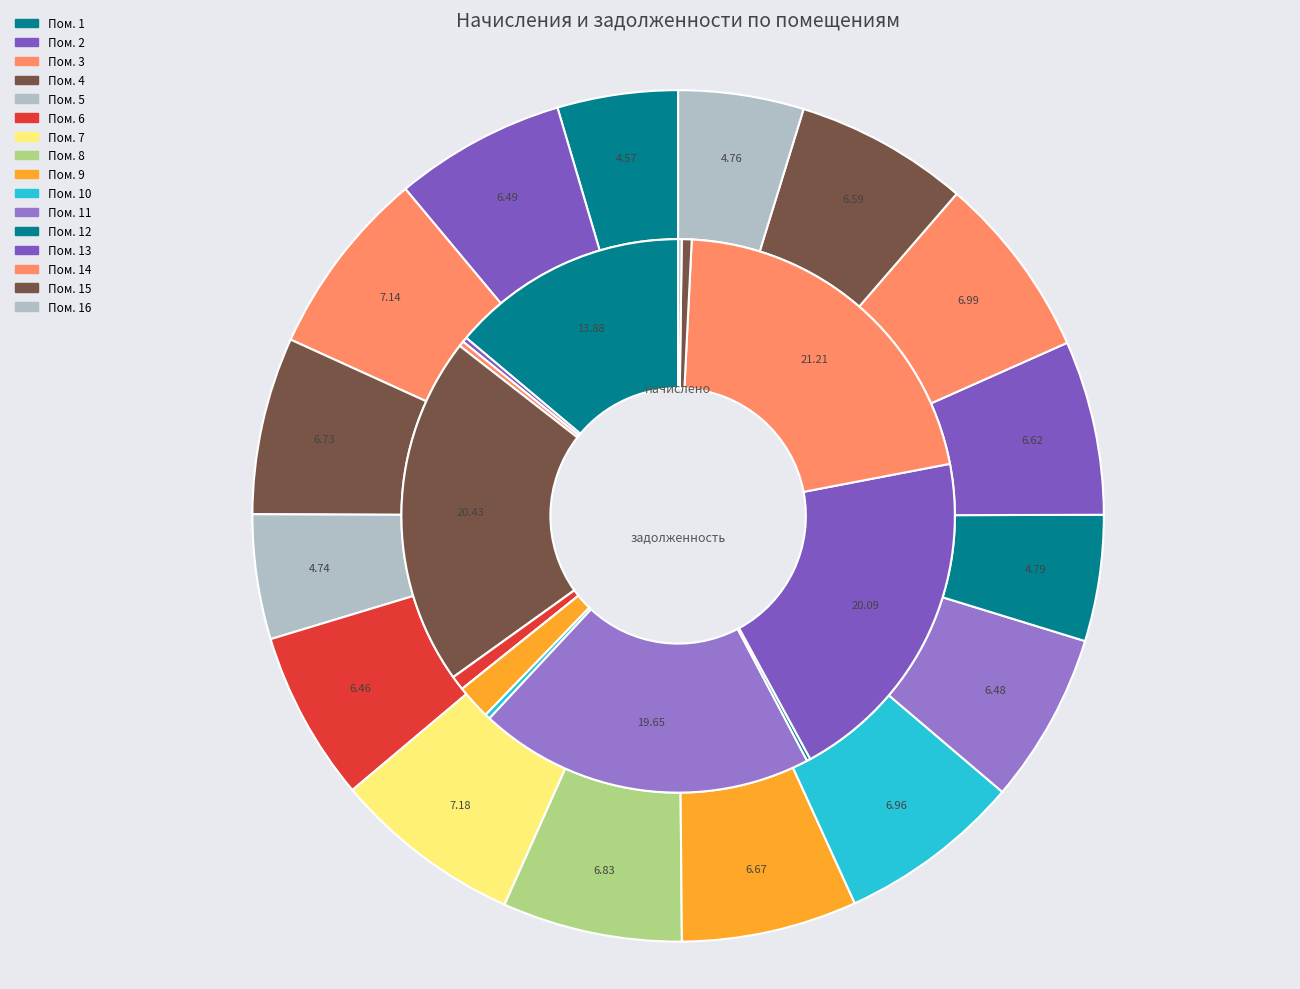

Count the number of slices in the pie.

16